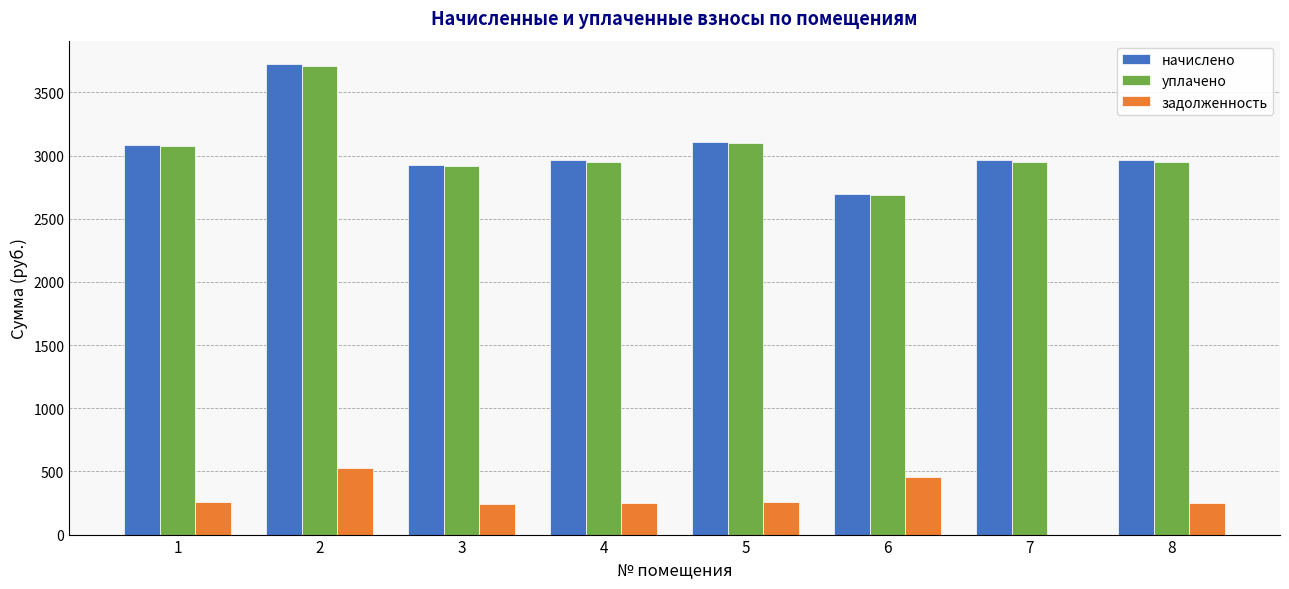

At which label does начислено first exceed 2963?

1